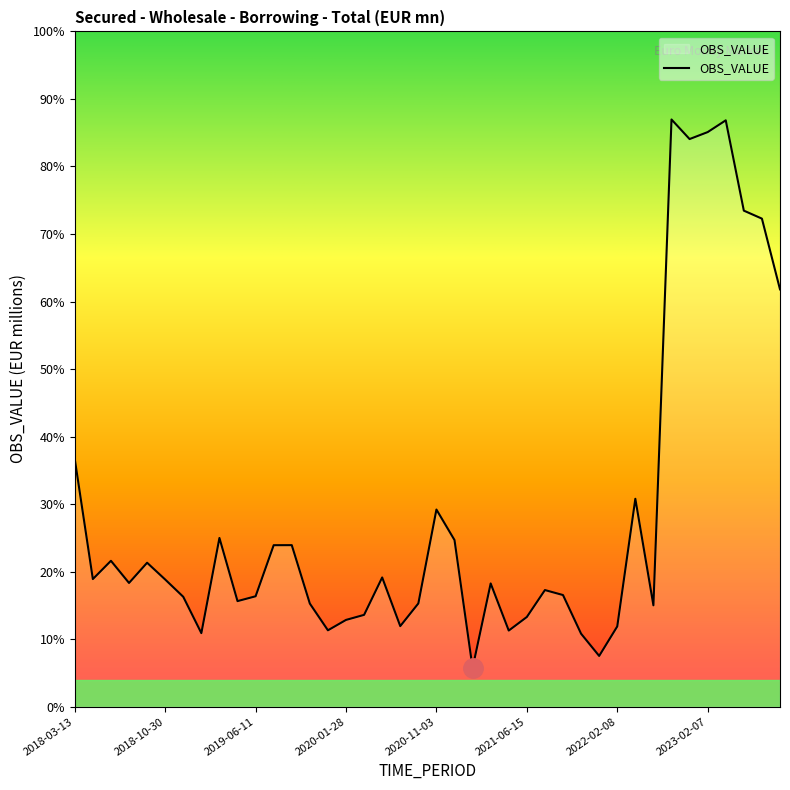

How many points are higher than both their immediate neighbors (excluding endpoints)?

11